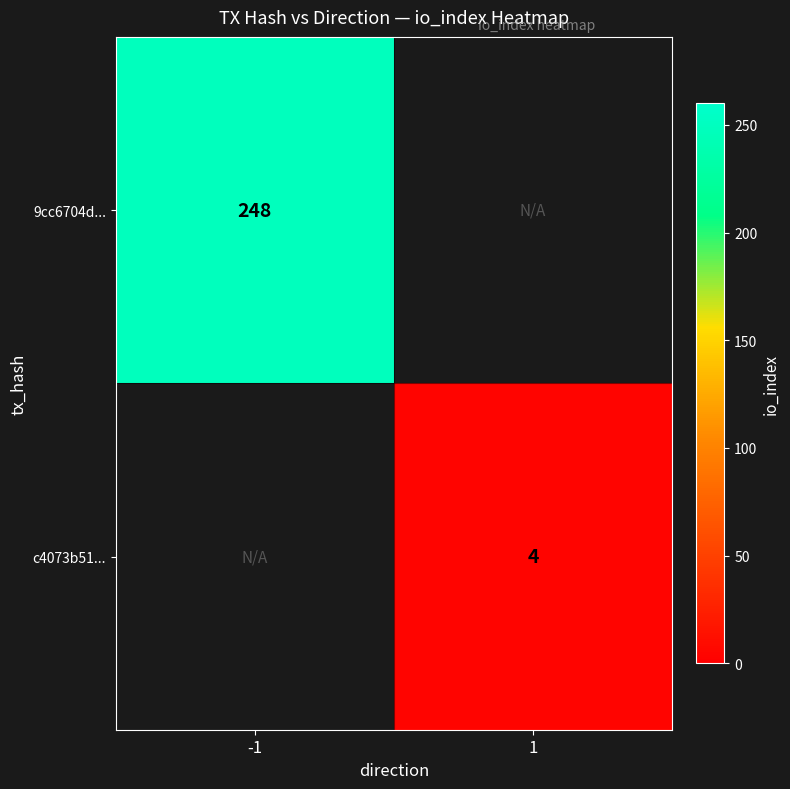

Is the value of c4073b51... at 1 greater than the value of 9cc6704d... at -1?

No